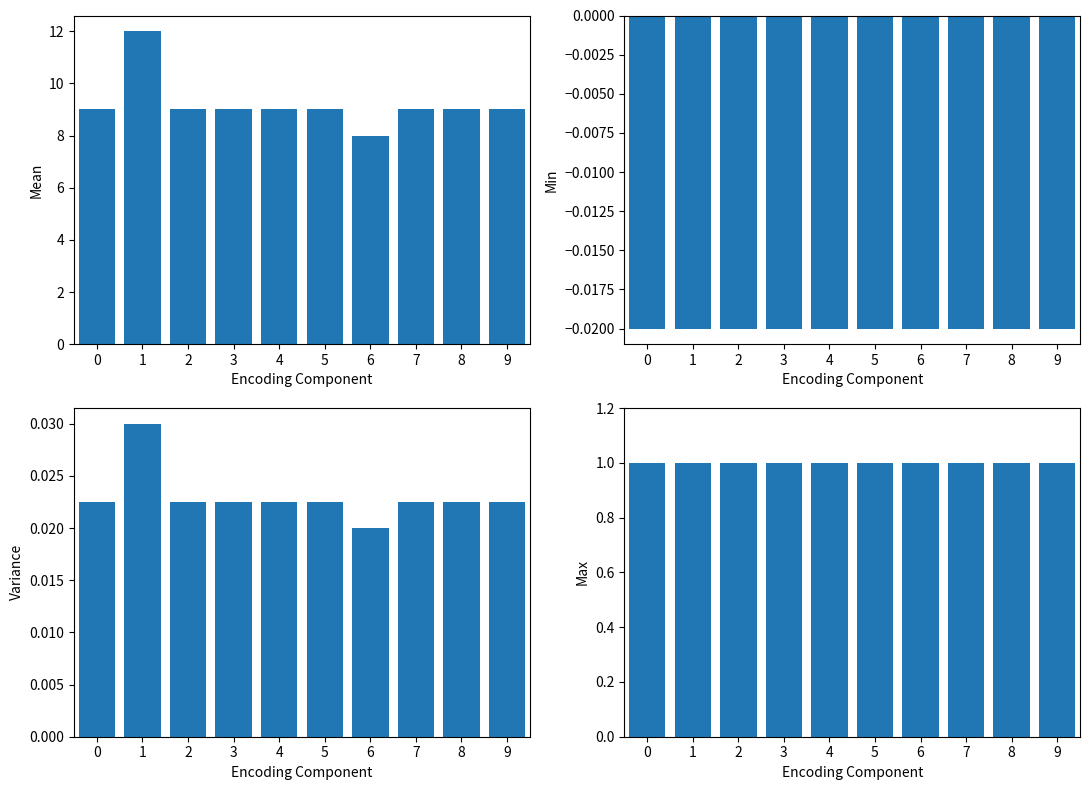

Is it true that Width equals 13.0 at 2?

False